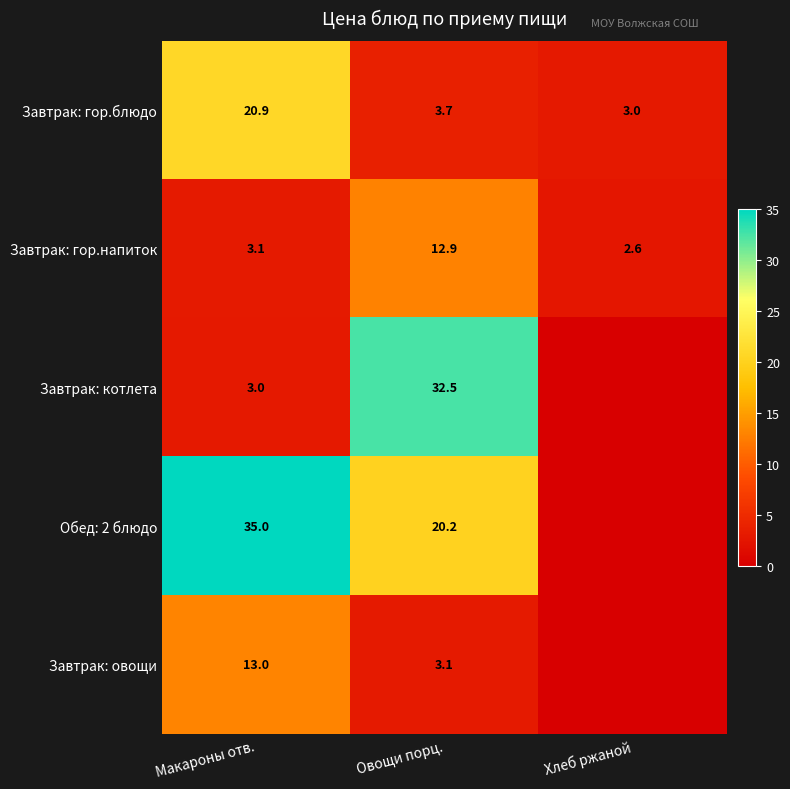

What is the lowest value of the Завтрак: гор.напиток series?

2.6